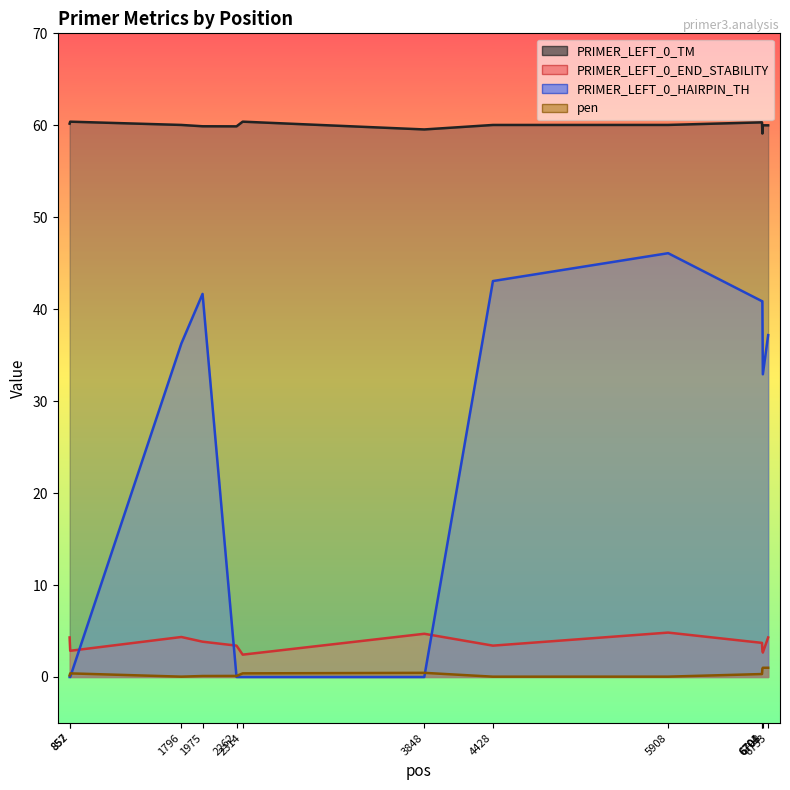

Which series has the widest spread of values?

PRIMER_LEFT_0_HAIRPIN_TH